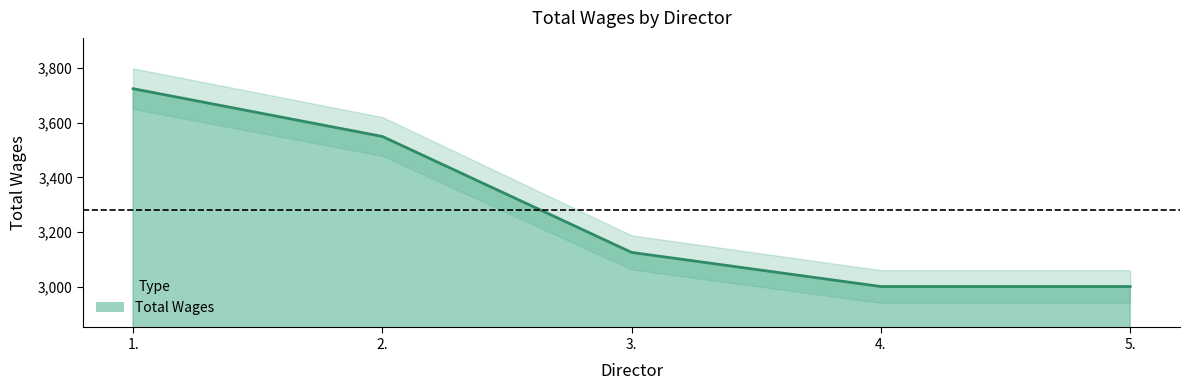

Does the chart display data point markers on the line(s)?

No